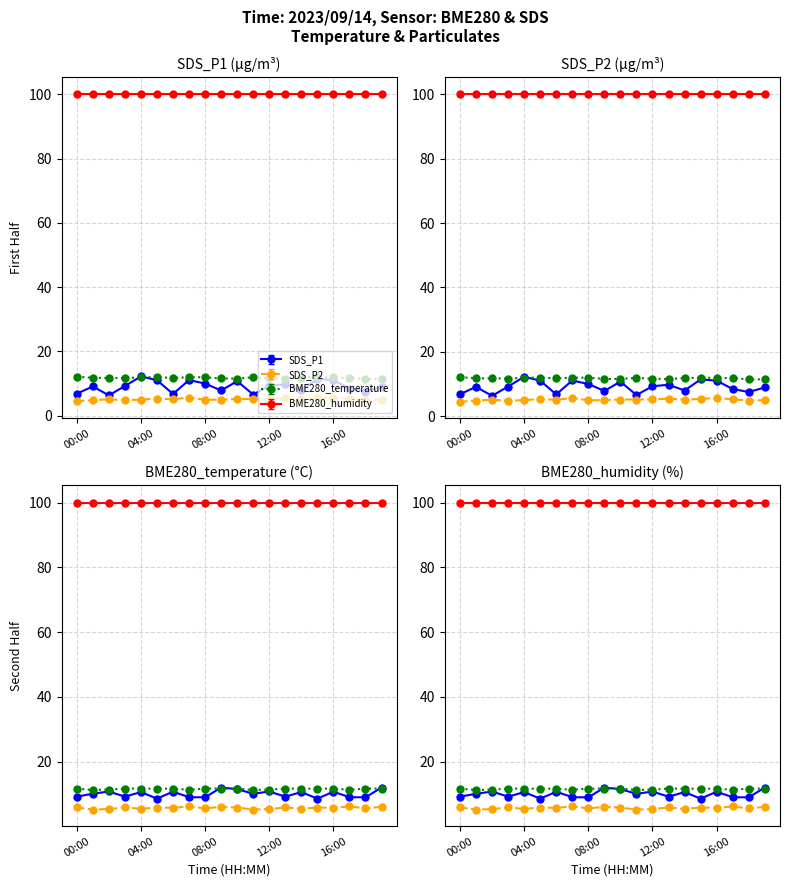

True or false: SDS_P1 and SDS_P2 cross at least once.

False